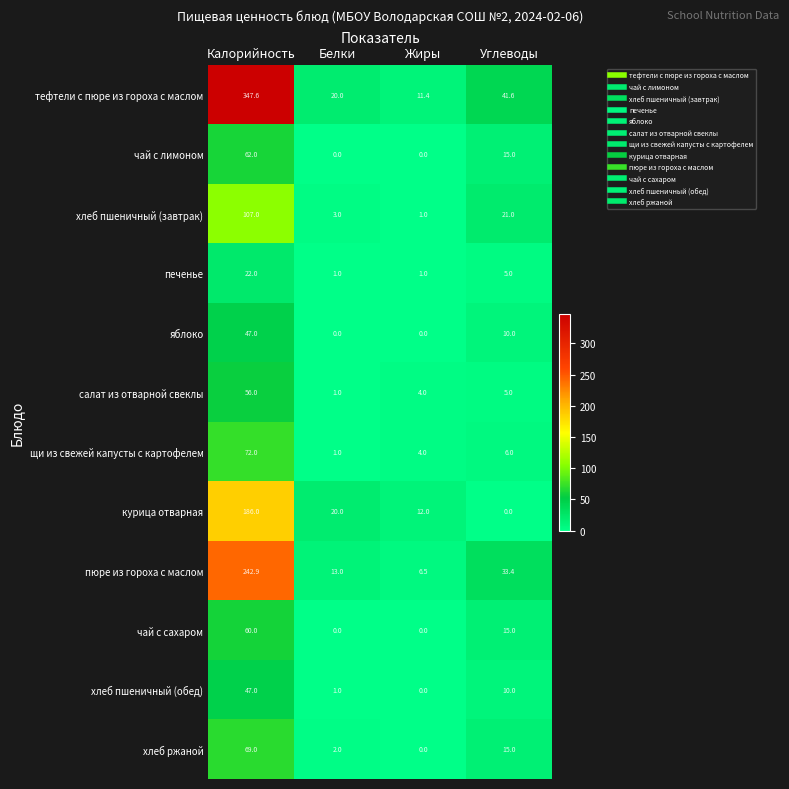

At which category is the sum across all series the highest?

Калорийность